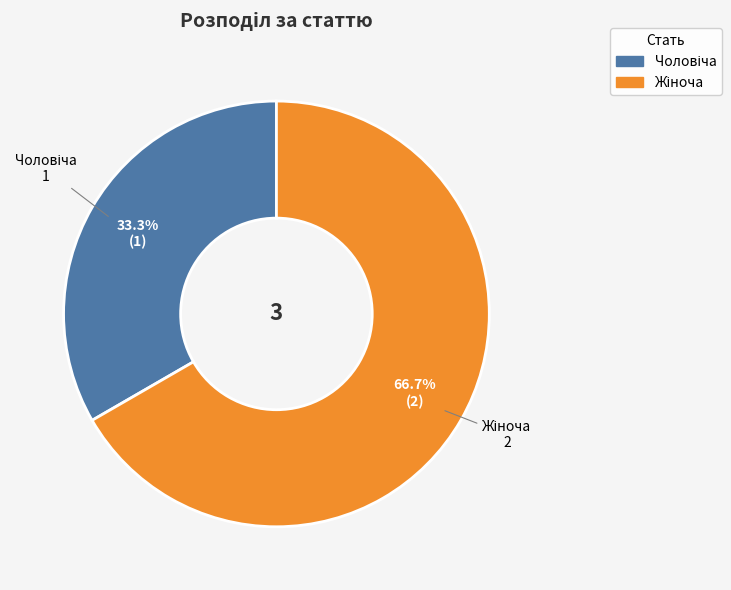

Count the number of slices in the pie.

2